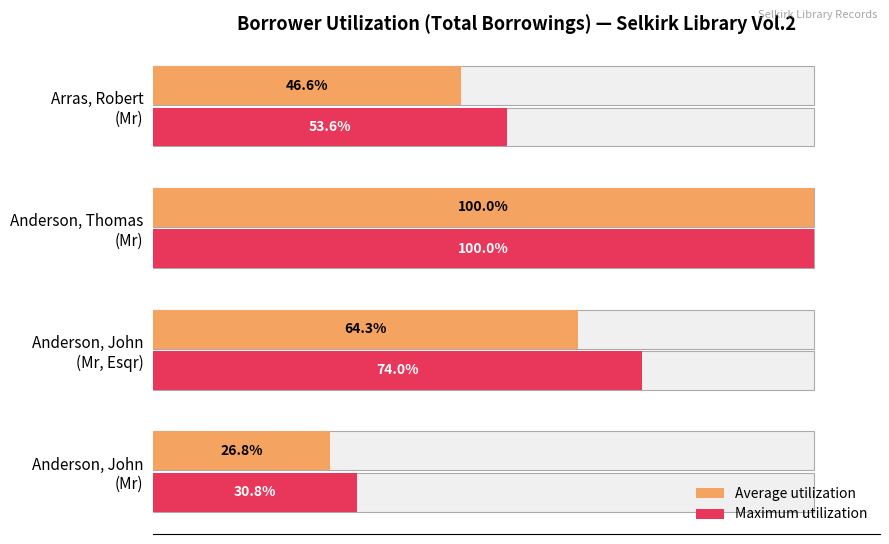

Reading left to right, extract all data points from this chart.

Average utilization: 26.8	64.3	100.0	46.6
Maximum utilization: 30.8	74.0	100.0	53.6